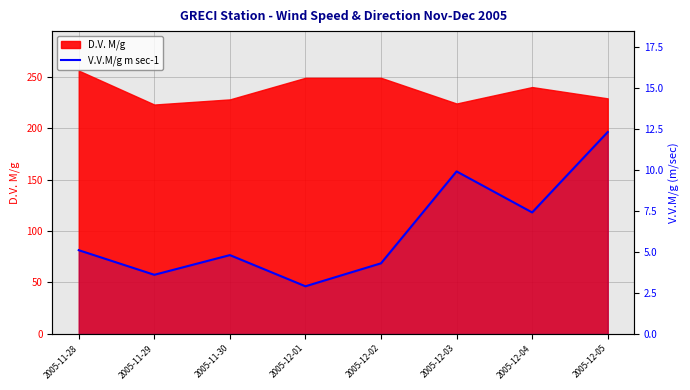

At which category does the data reach its first local peak?

2005-11-30